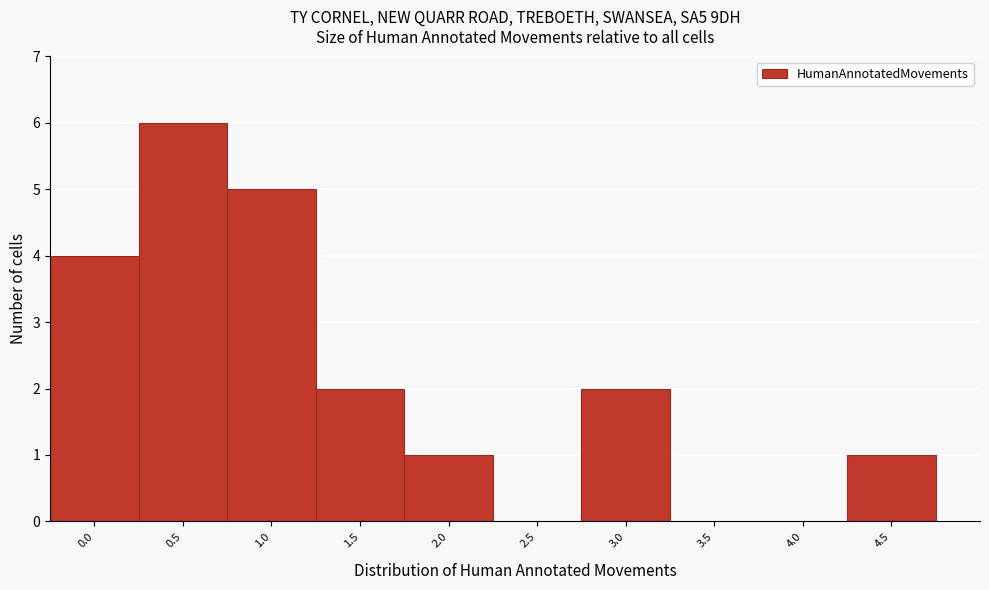

Reading left to right, transcribe all the data shown in this chart.

0.0=4	0.5=6	1.0=5	1.5=2	2.0=1	2.5=0	3.0=2	3.5=0	4.0=0	4.5=1